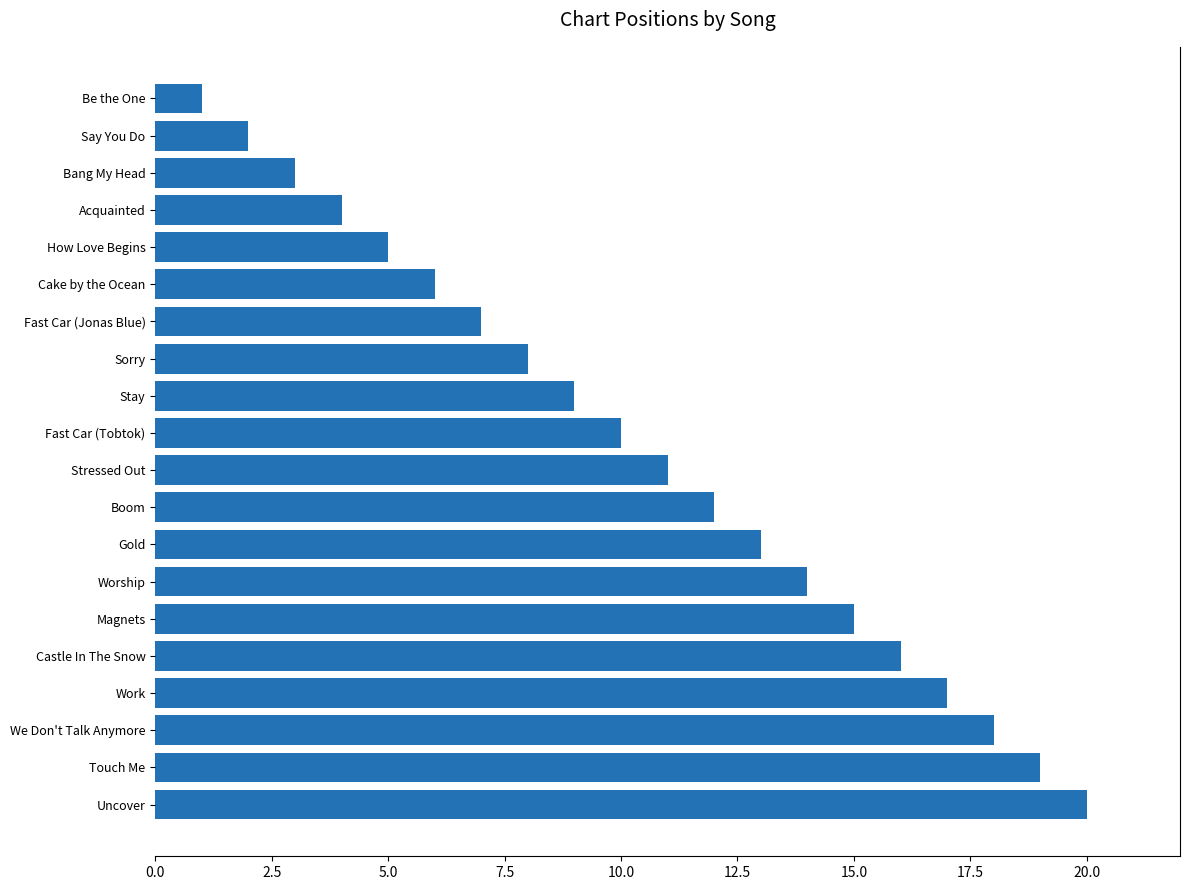

Which has a higher value, Stressed Out or Fast Car (Tobtok)?

Stressed Out